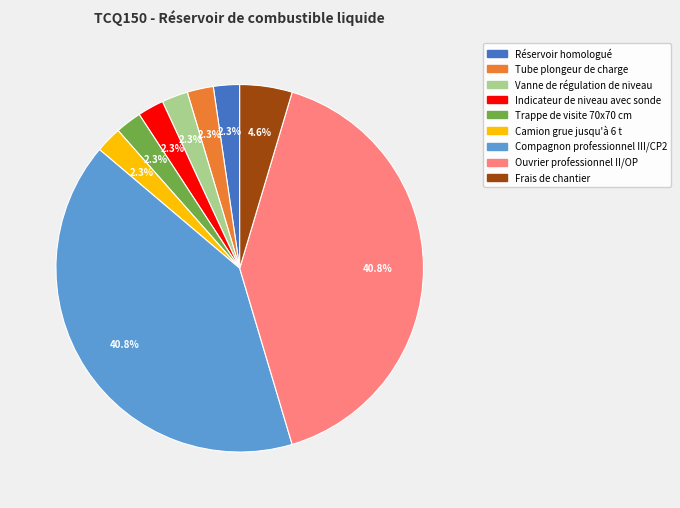

The Compagnon professionnel III/CP2 slice represents 50% of the pie. True or false?

False